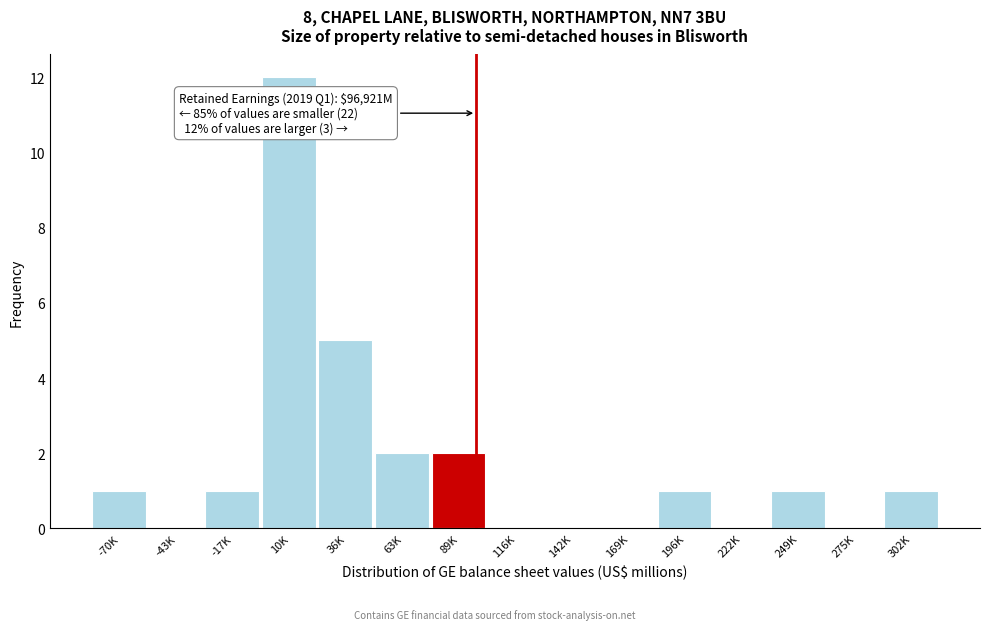

Reading right to left, list all the values displayed in this chart.

302K=1	275K=0	249K=1	222K=0	196K=1	169K=0	142K=0	116K=0	89K=2	63K=2	36K=5	10K=12	-17K=1	-43K=0	-70K=1